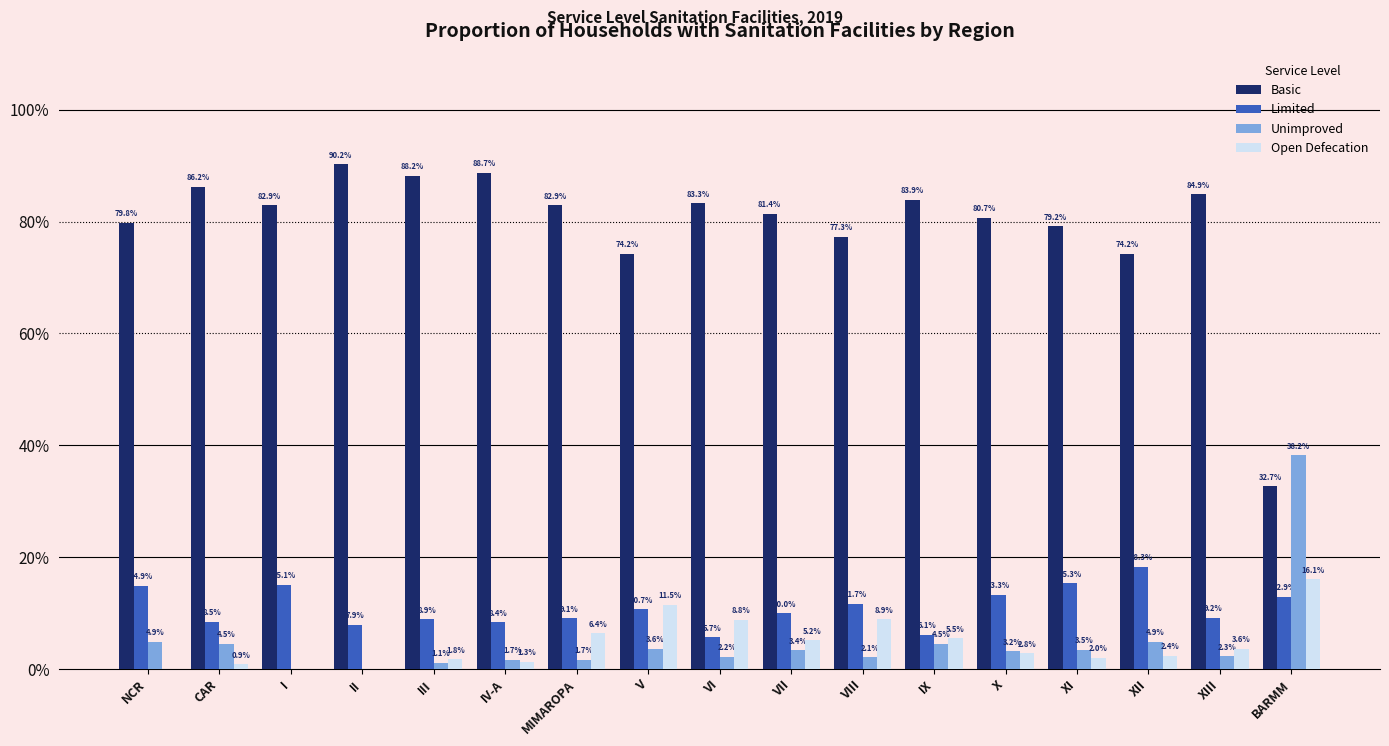

Between CAR and MIMAROPA, which series saw the biggest shift?

Open Defecation